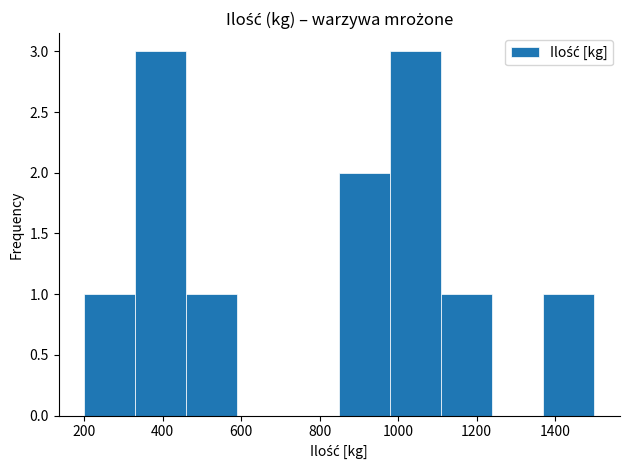

What is the height of the bar covering 850 to 980 on the x-axis? Neither the bar edges nor the heights are printed on the chart, so give them approximately, as read against the axes.

2